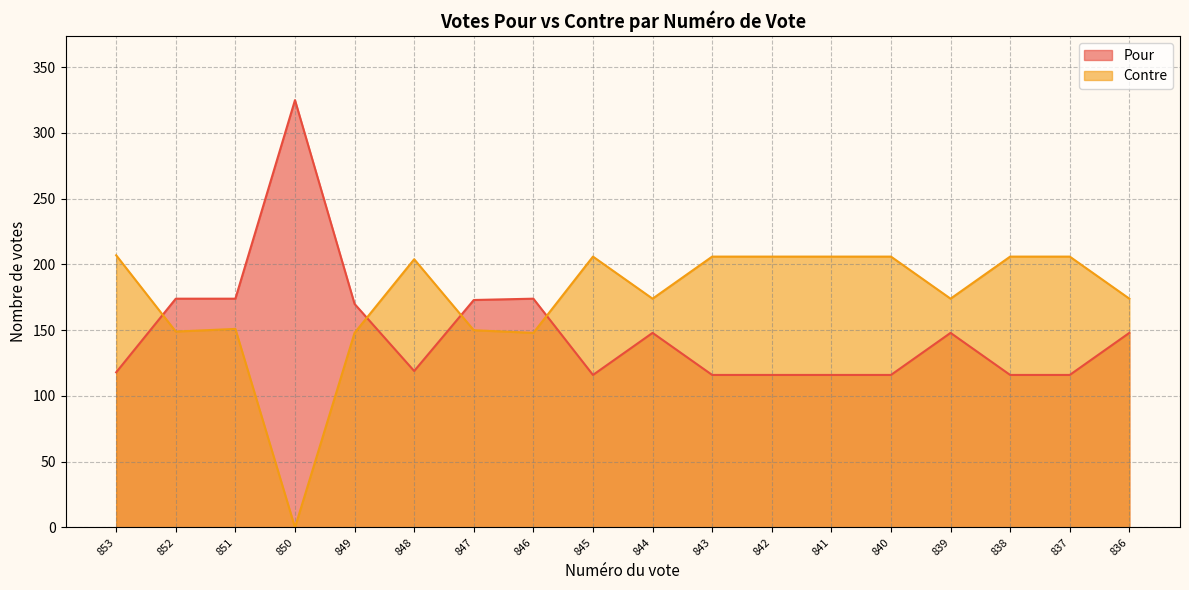

Where is the first local maximum for Contre?

851